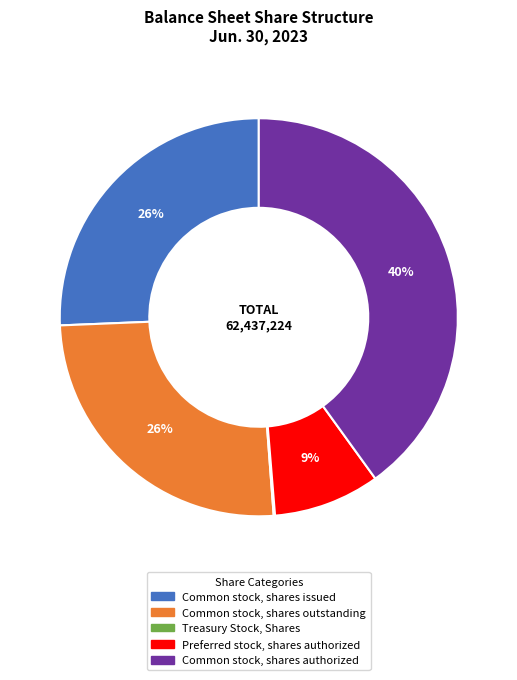

To the nearest percent, what is the average slice percentage?

20%